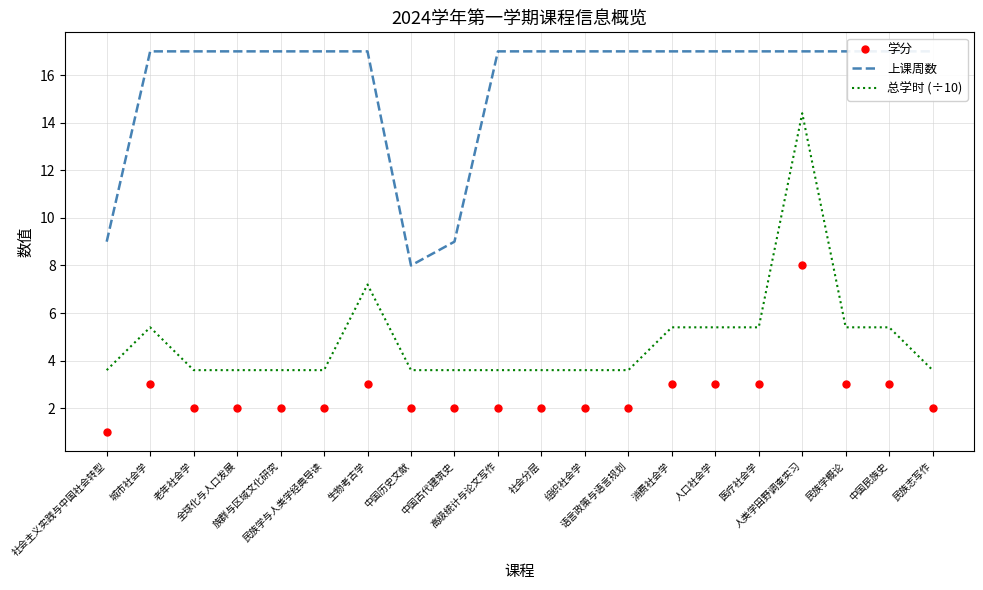

How many interior local peaks does the 总学时 (÷10) series have?

3